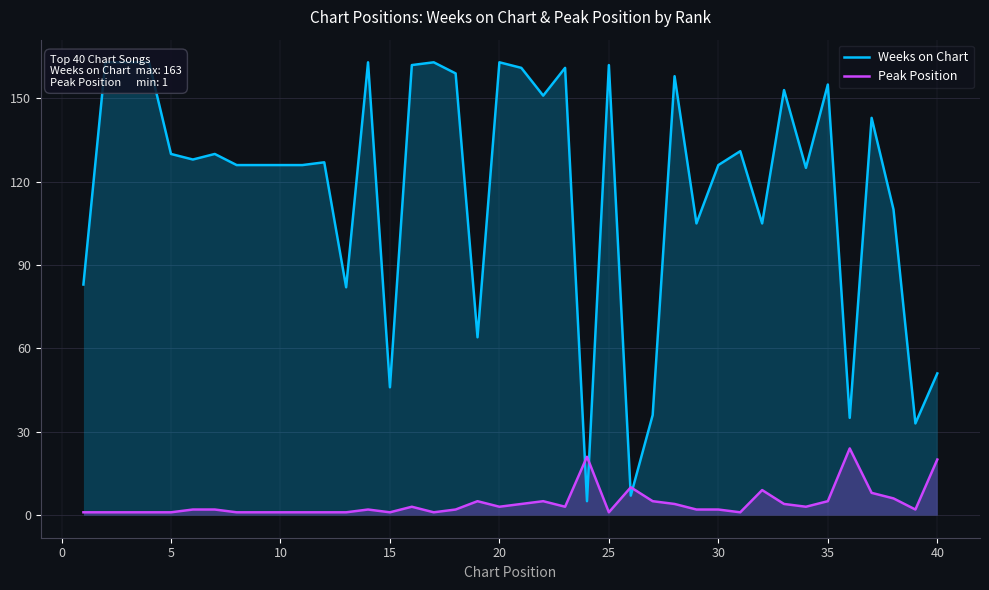

What is the value of the Peak Position point at the 38th from the left?

6